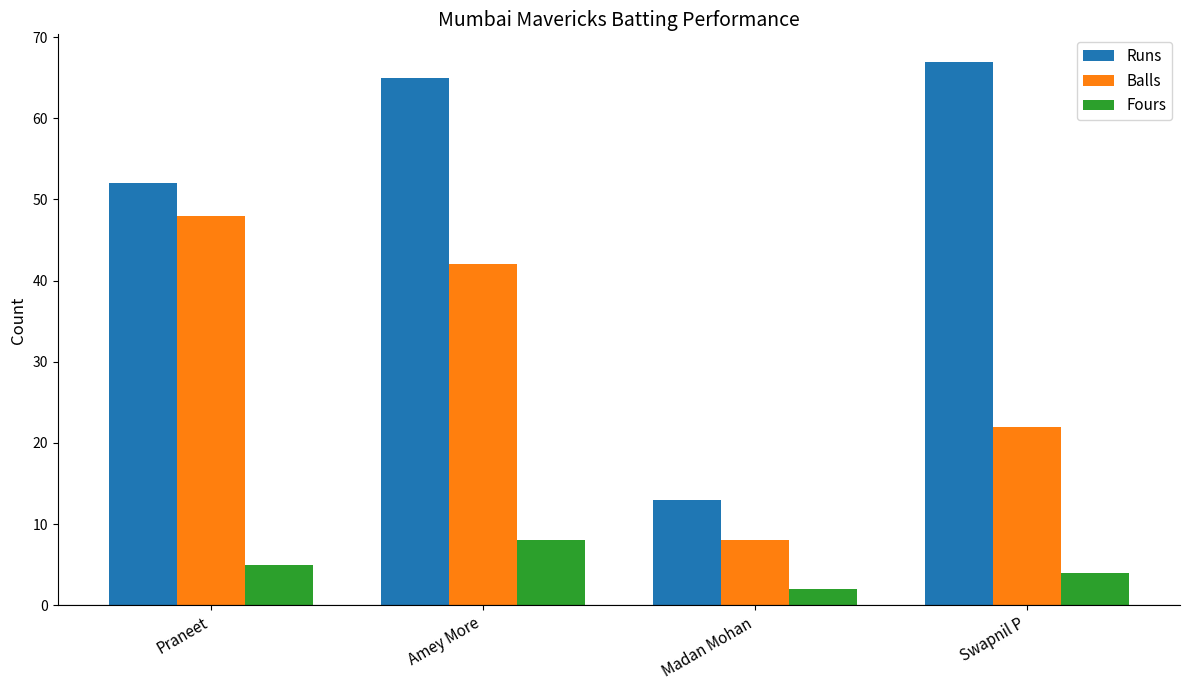

Which series has the largest range (max minus min)?

Runs